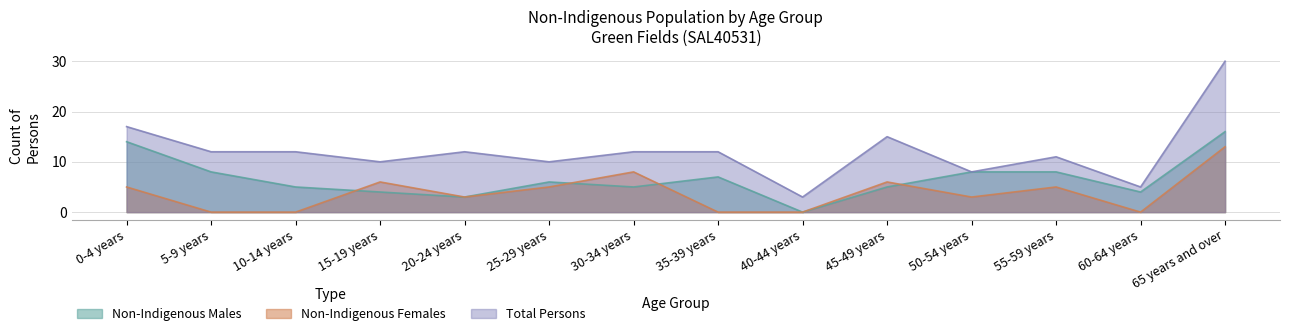

Where is the first local maximum for Non-Indigenous Males?

25-29 years